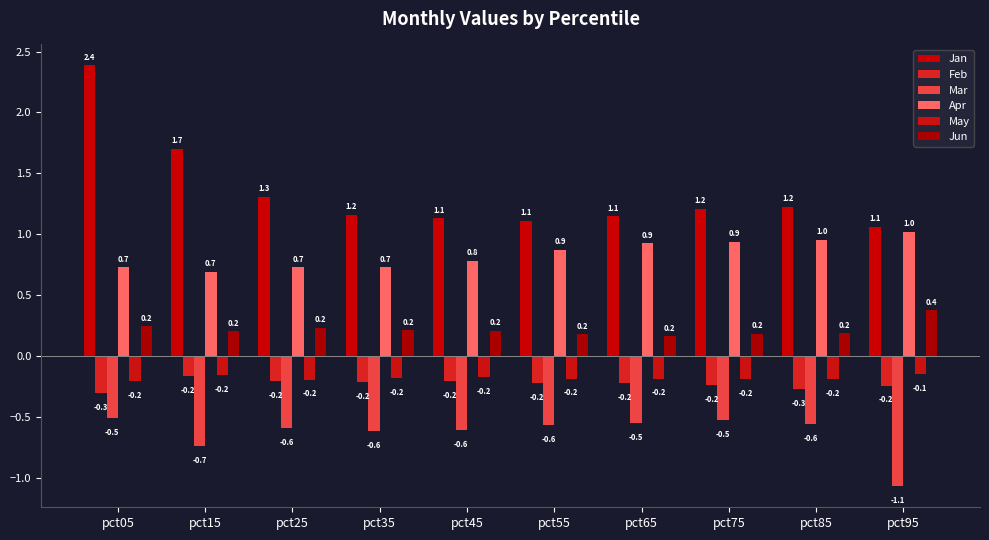

The Feb series shows -0.1 at pct75. True or false?

False